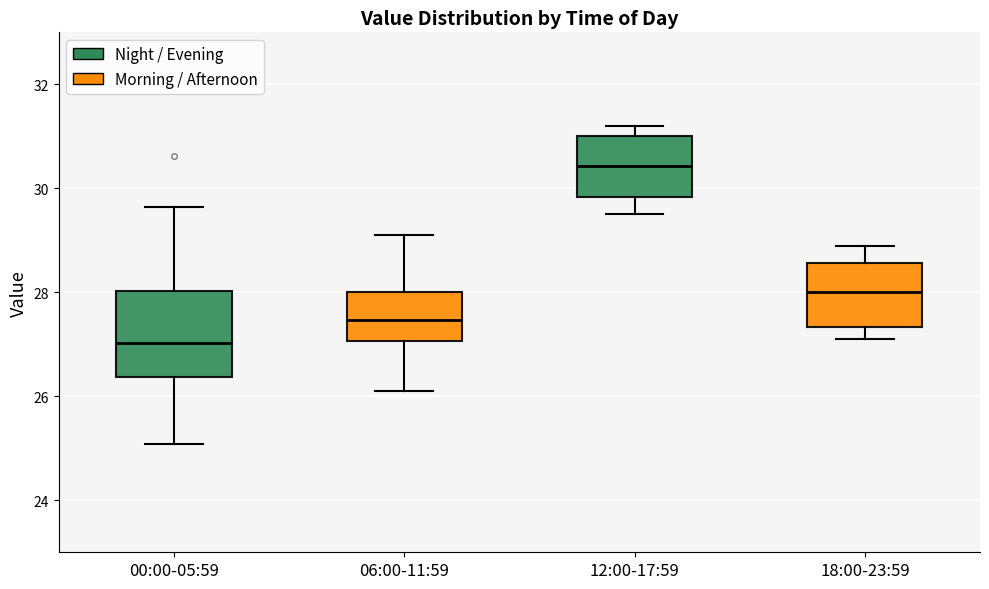

Which box has the lowest median line?

00:00-05:59